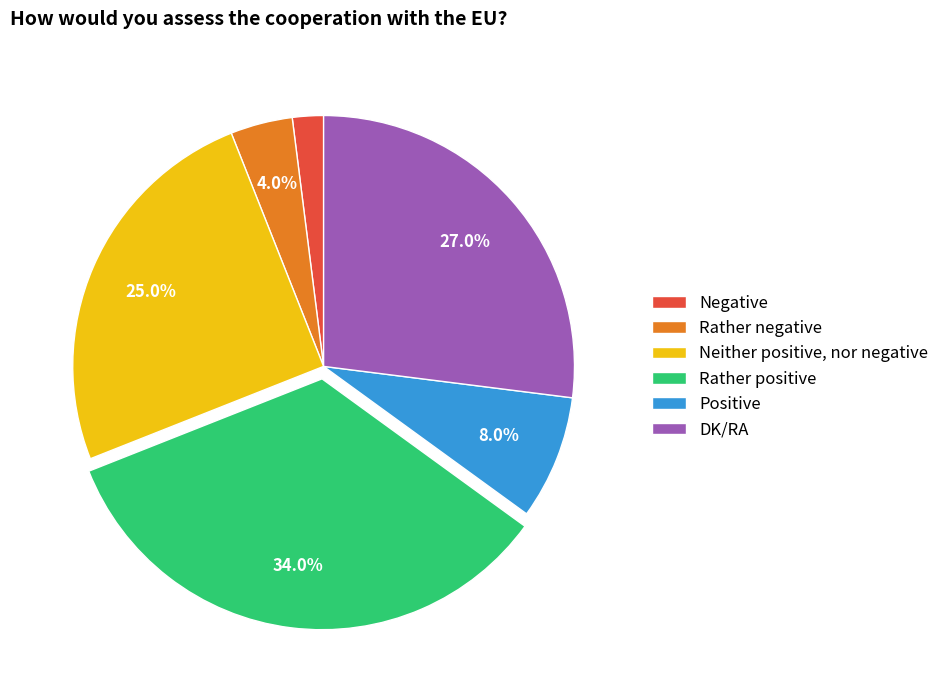

Count the number of slices in the pie.

6